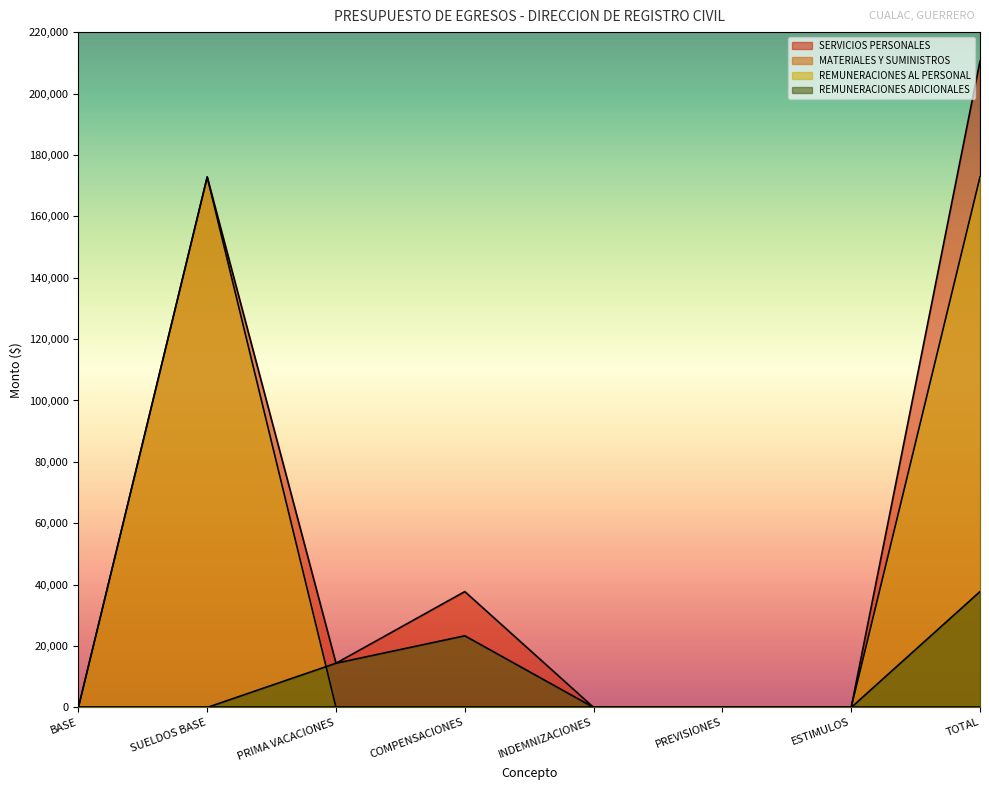

What is the difference between the REMUNERACIONES ADICIONALES values at INDEMNIZACIONES and PRIMA VACACIONES?

14400.0